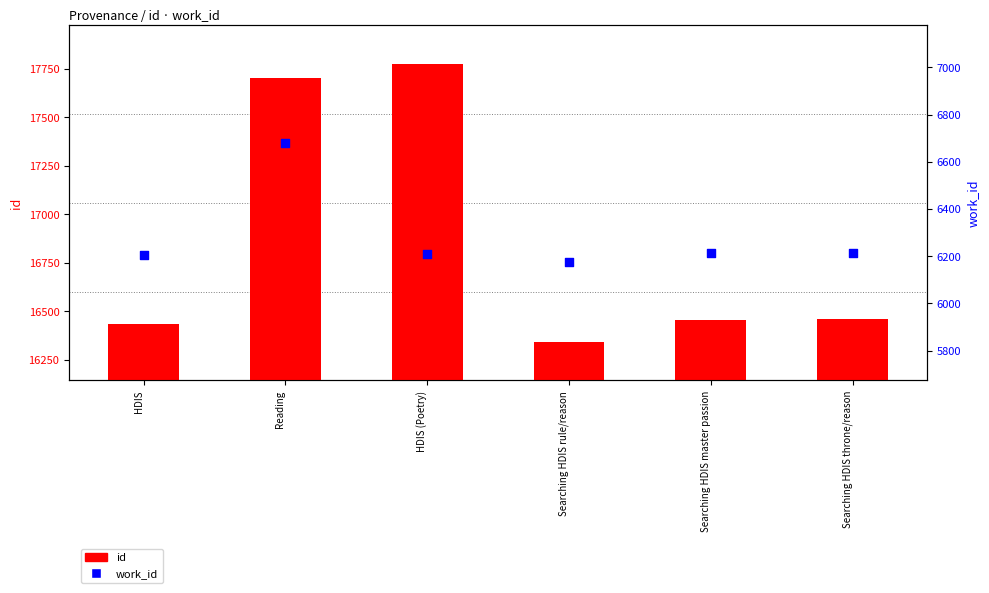

Which series contains the lowest Y value?

work_id